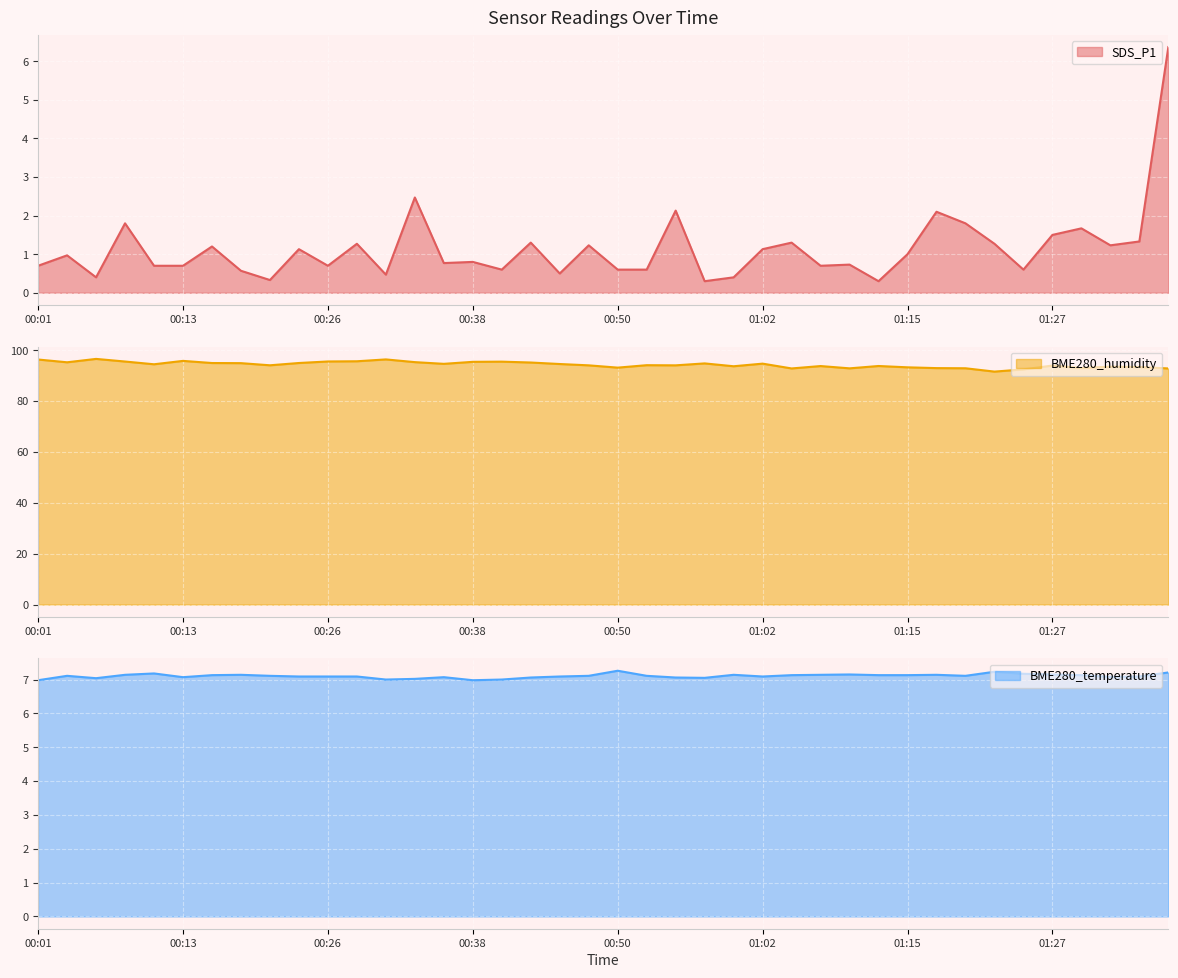

What is the difference between the maximum and minimum values in the BME280_humidity series?

5.0